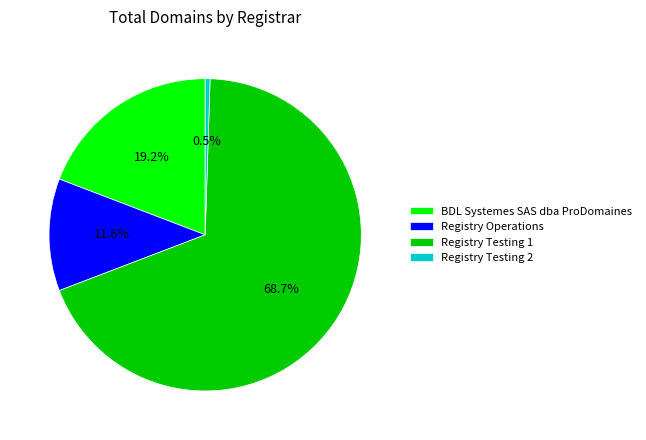

To the nearest percent, what portion does BDL Systemes SAS dba ProDomaines represent?

19%